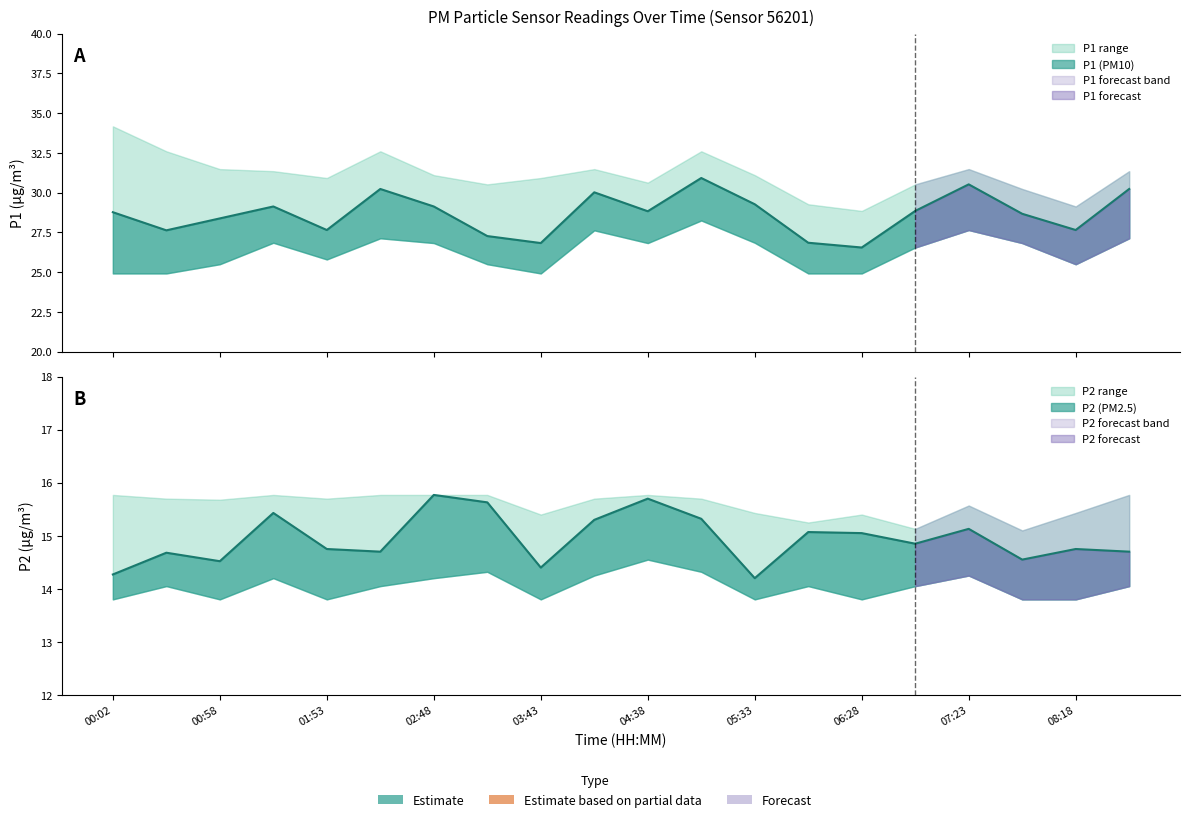

Rank the categories by P1_upper value from highest to lowest.

00:02, 00:29, 02:20, 05:05, 00:58, 04:10, 07:23, 01:25, 08:45, 02:48, 05:33, 01:53, 03:43, 04:38, 03:15, 06:55, 07:50, 06:00, 08:18, 06:28